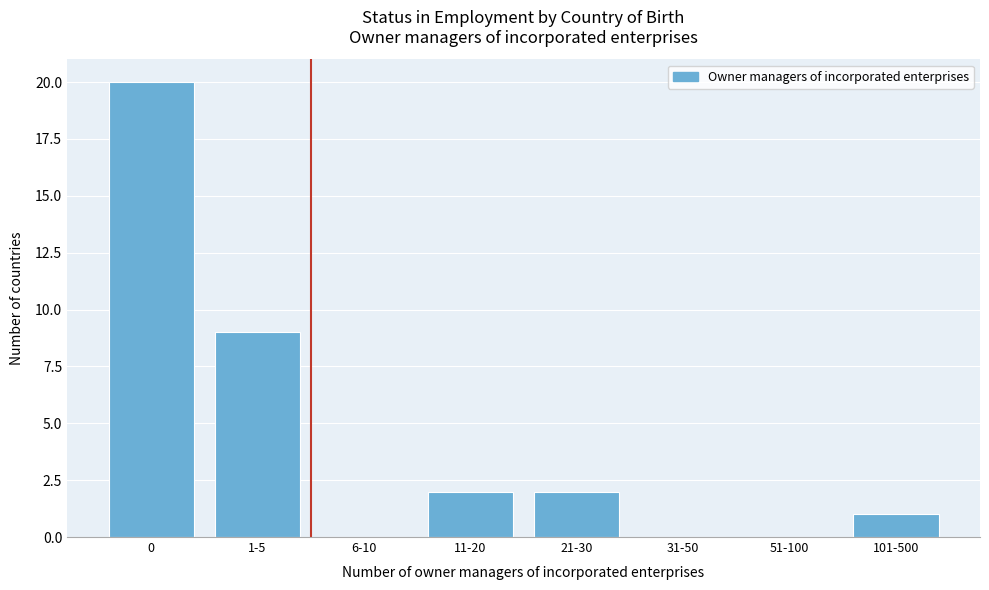

Reading left to right, extract all data points from this chart.

0=20	1-5=9	6-10=0	11-20=2	21-30=2	31-50=0	51-100=0	101-500=1